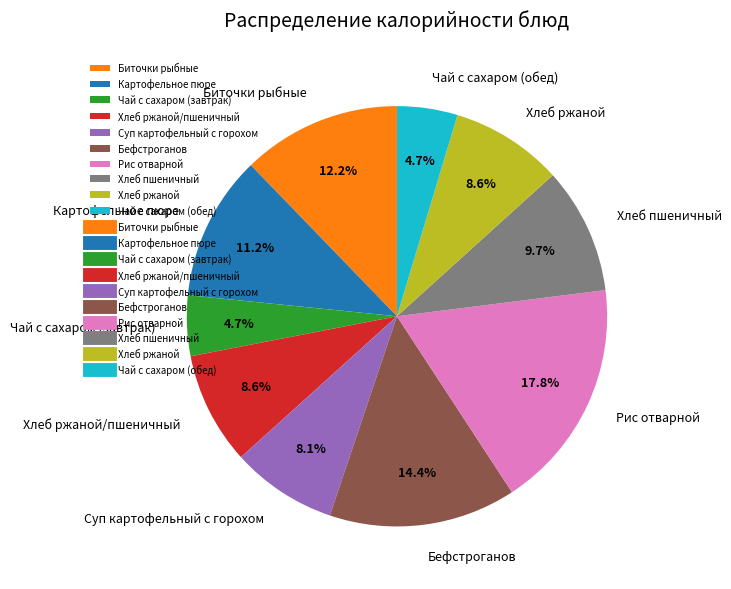

Does Биточки рыбные account for over 50% of the chart?

No